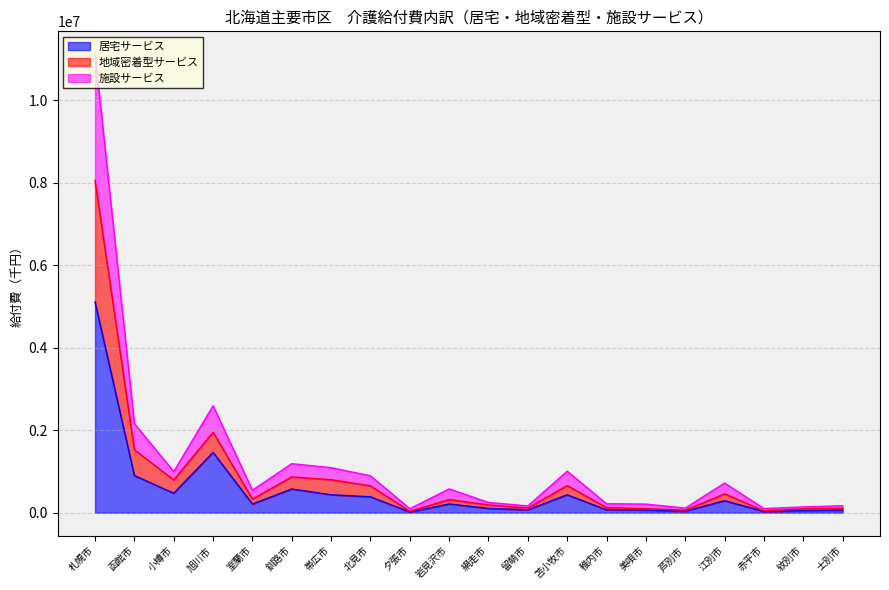

How many lines are shown in the chart?

3